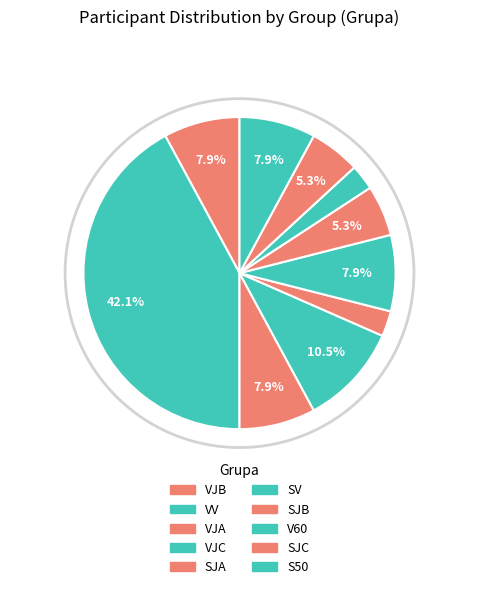

How many segments does this pie chart have?

10